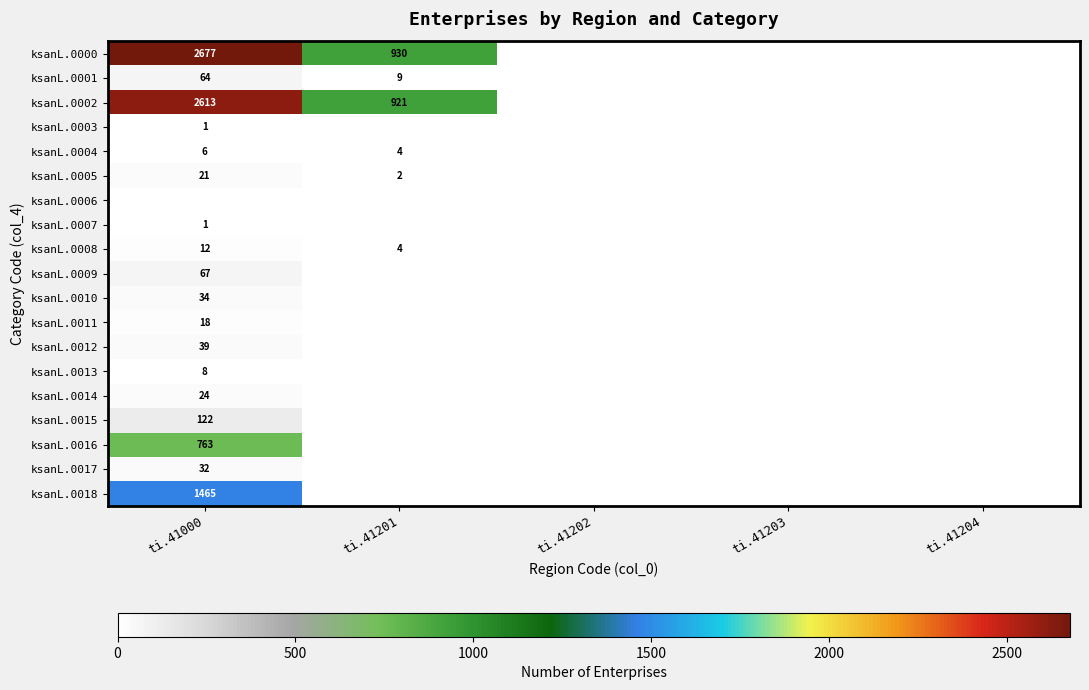

The ksanL.0008 series shows 20 at ti.41000. True or false?

False